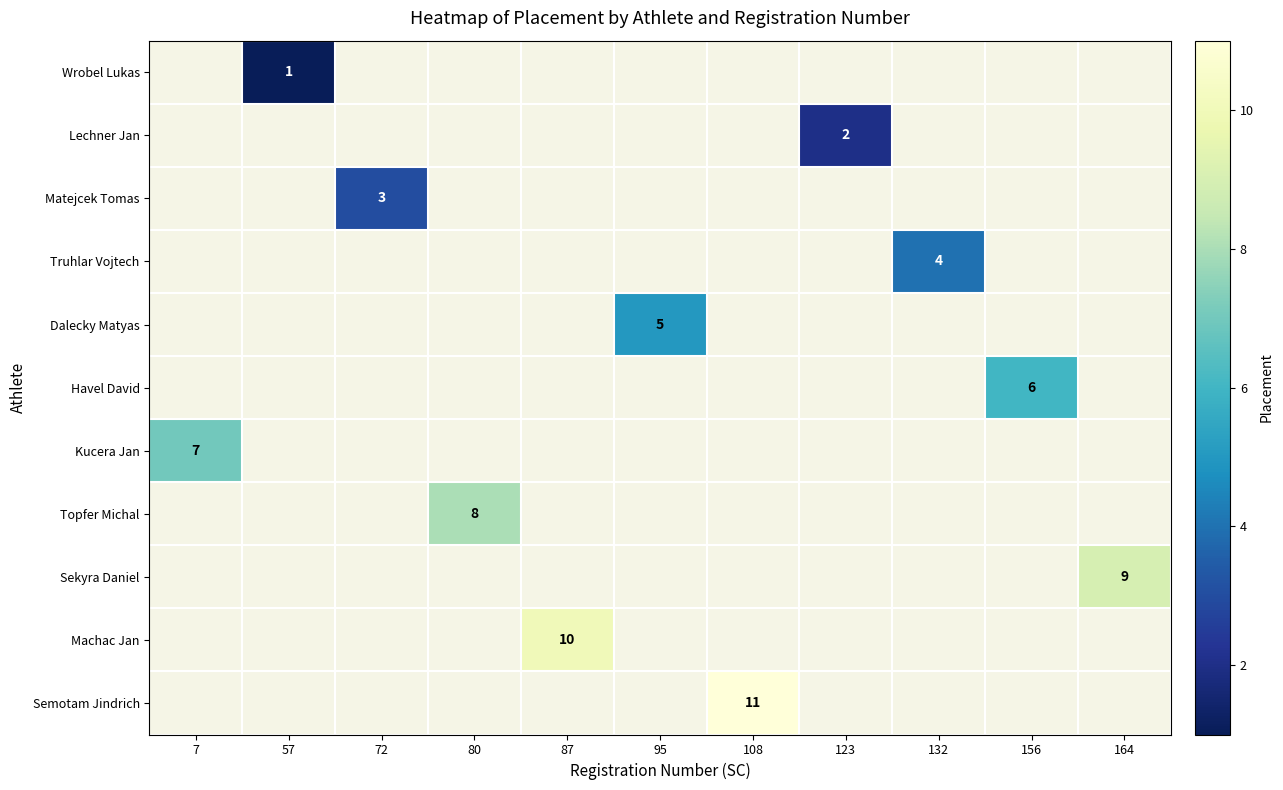

Rank the categories by Matejcek Tomas value from lowest to highest.

7, 57, 72, 80, 87, 95, 108, 123, 132, 156, 164